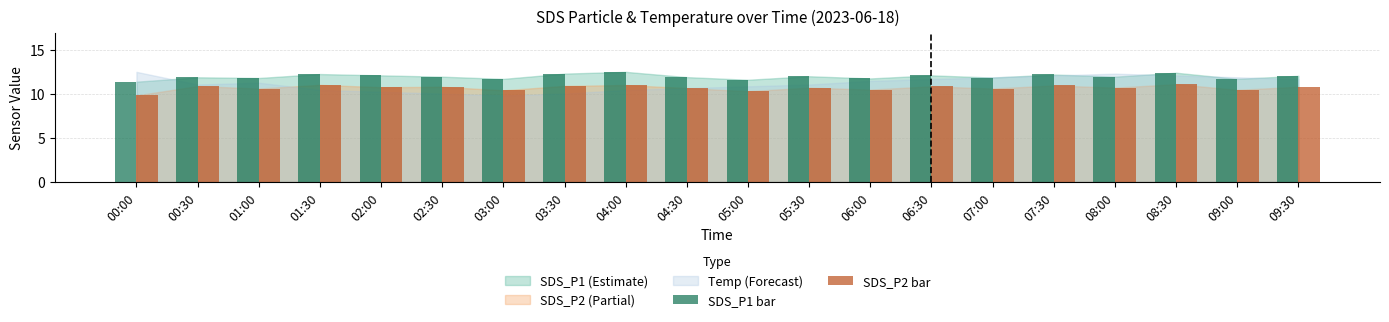

Count the number of categories in the chart.

20